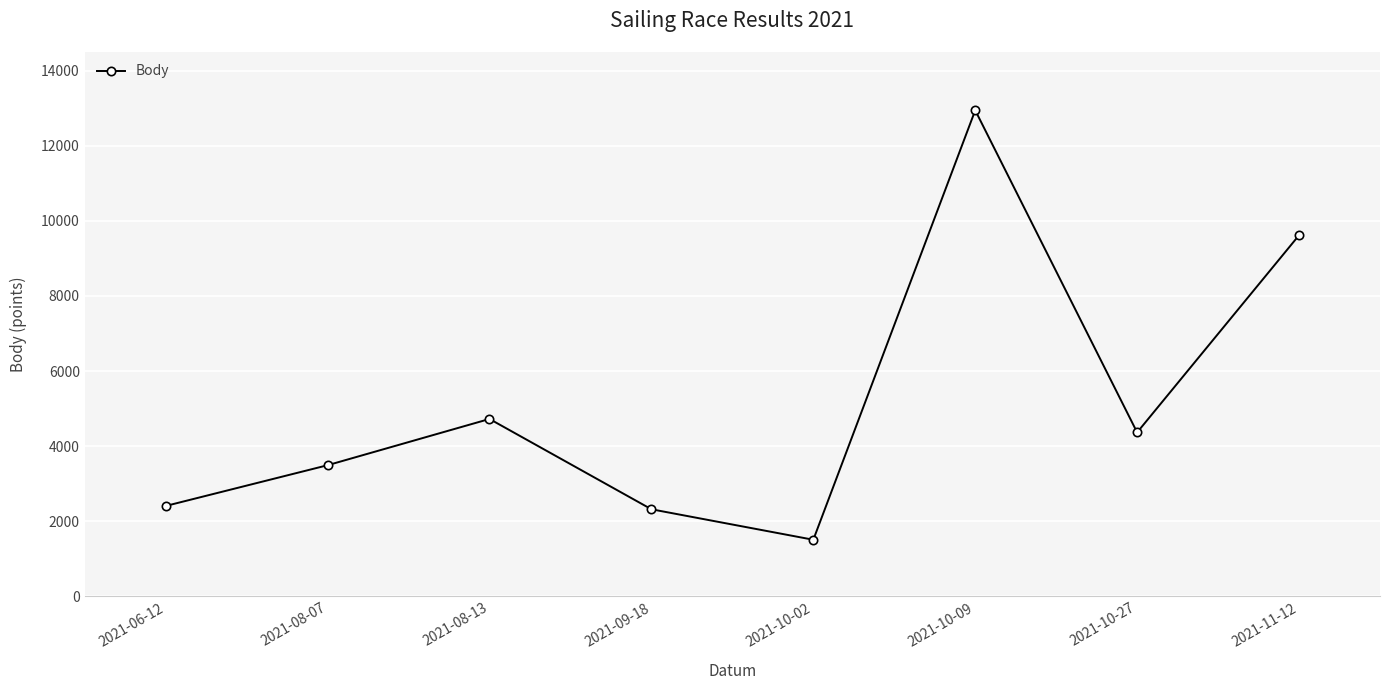

Approximately how many times larger is the value at 2021-09-18 compared to 2021-08-13?

0.5